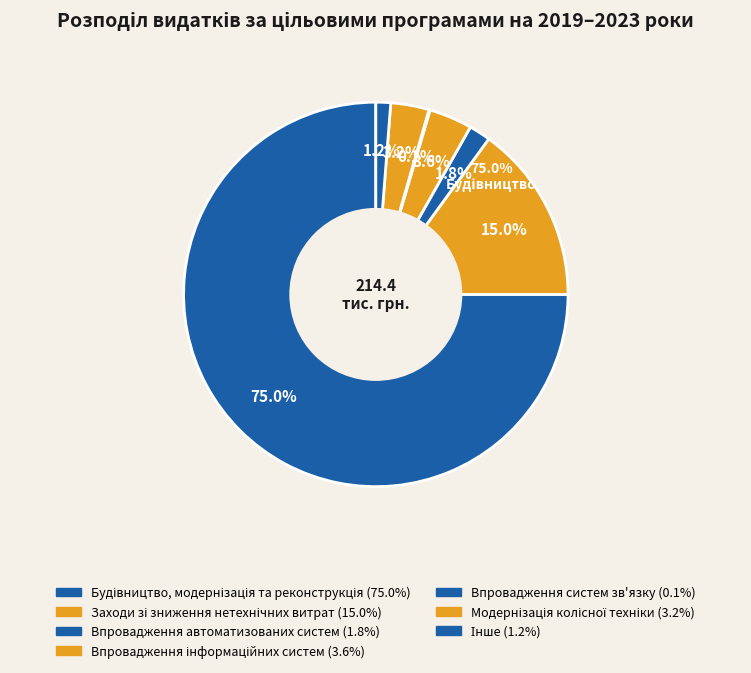

Which slice is the largest?

Будівництво, модернізація та реконструкція